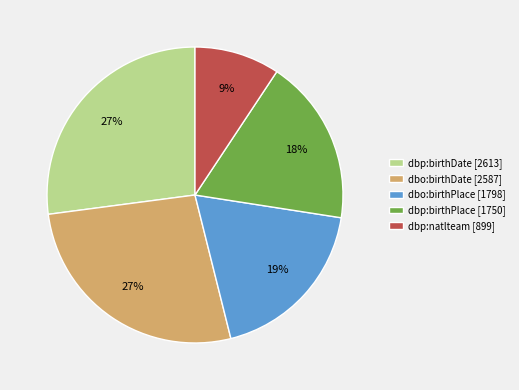

True or false: dbp:birthPlace [1750] accounts for 24% of the total.

False